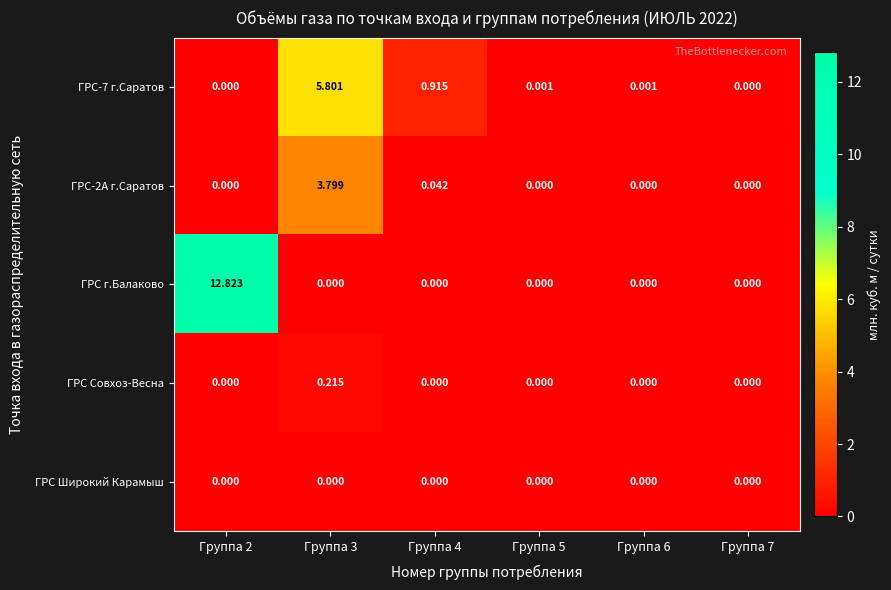

Which series has the largest range (max minus min)?

ГРС г.Балаково